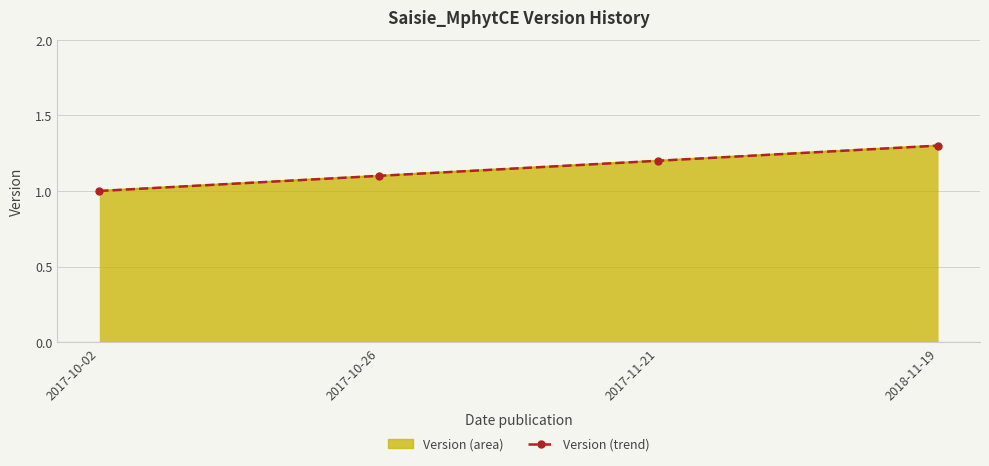

How many data points does each series have?

4